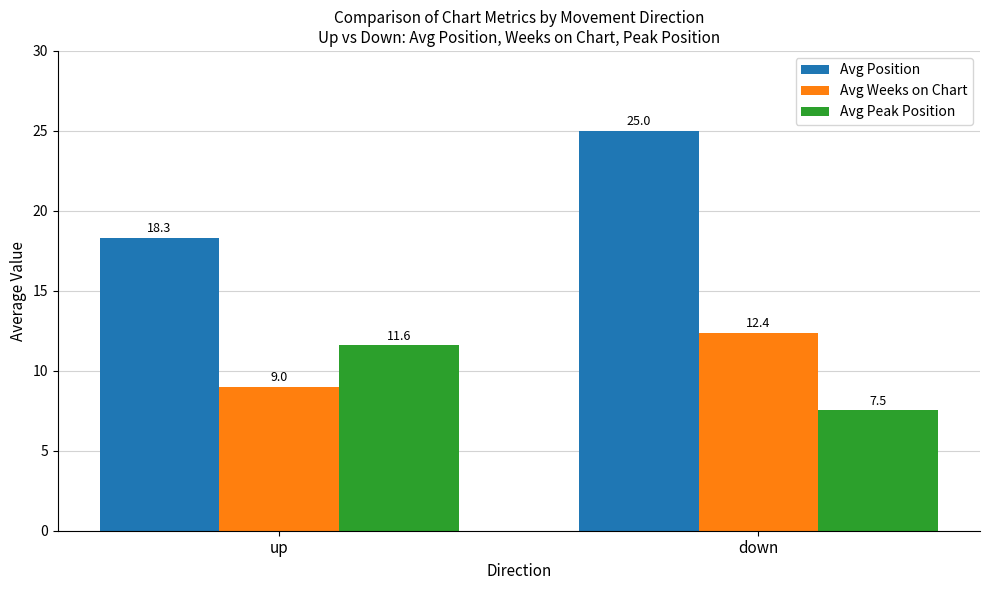

Is it true that Avg Position equals 31.6 at up?

False